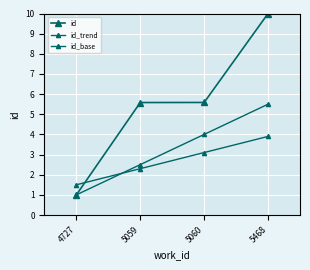

What is the difference between the maximum and minimum values in the id_base series?

2.4